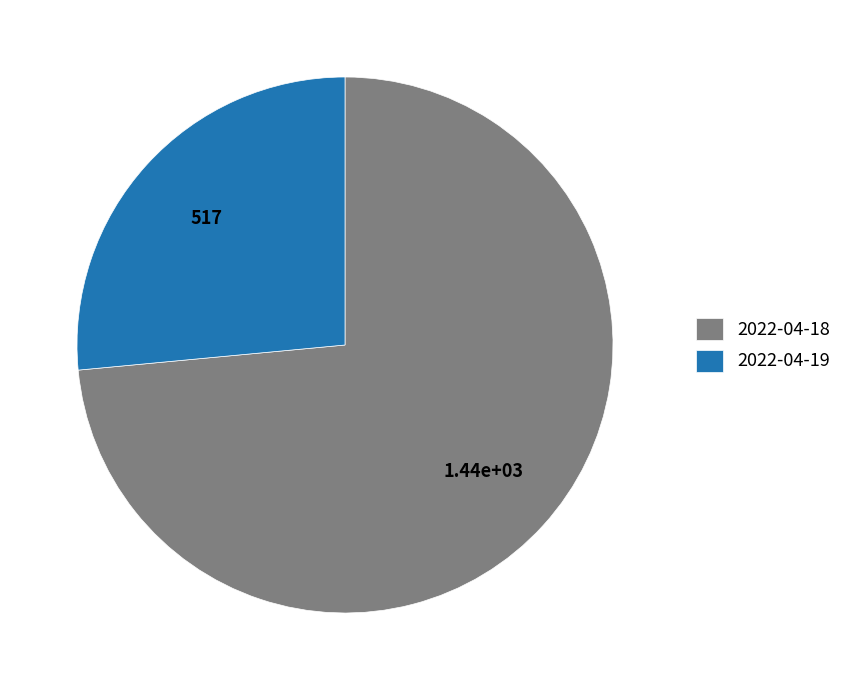

Does 2022-04-19 account for over 50% of the chart?

No